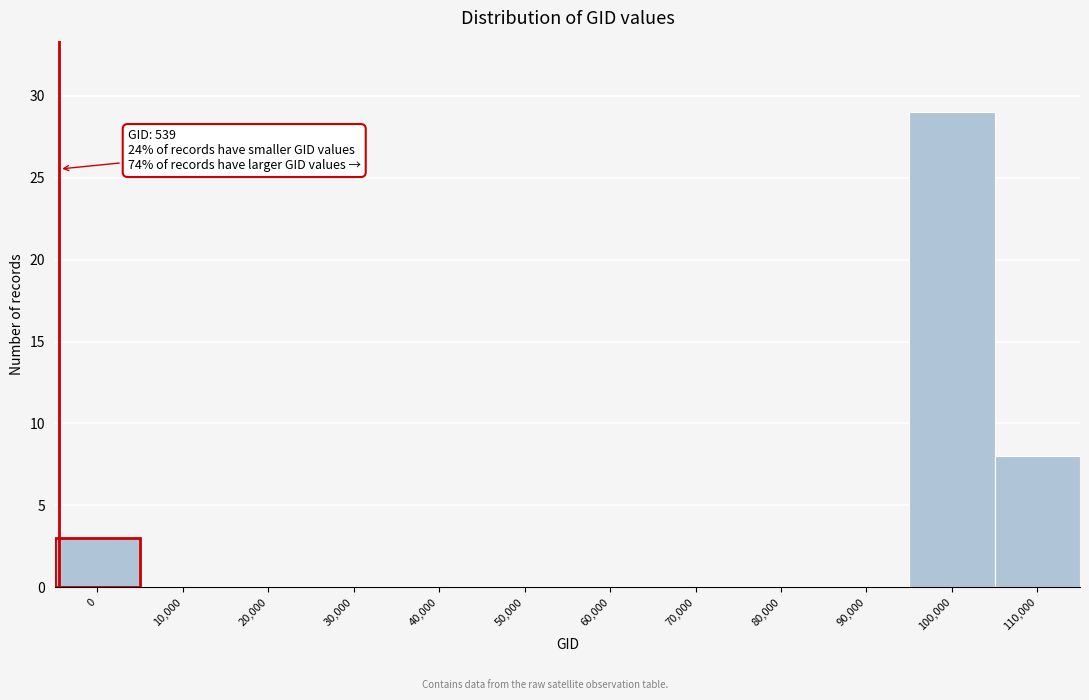

Reading left to right, list all the values displayed in this chart.

0=3	10,000=0	20,000=0	30,000=0	40,000=0	50,000=0	60,000=0	70,000=0	80,000=0	90,000=0	100,000=29	110,000=8